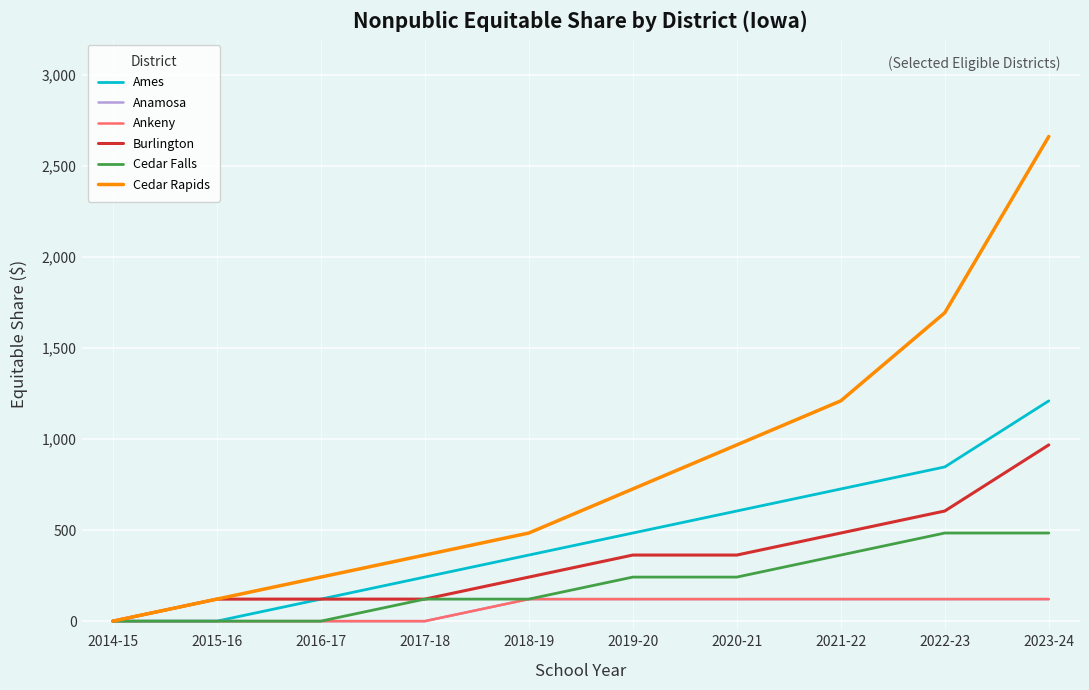

At which category is the sum across all series the highest?

2023-24